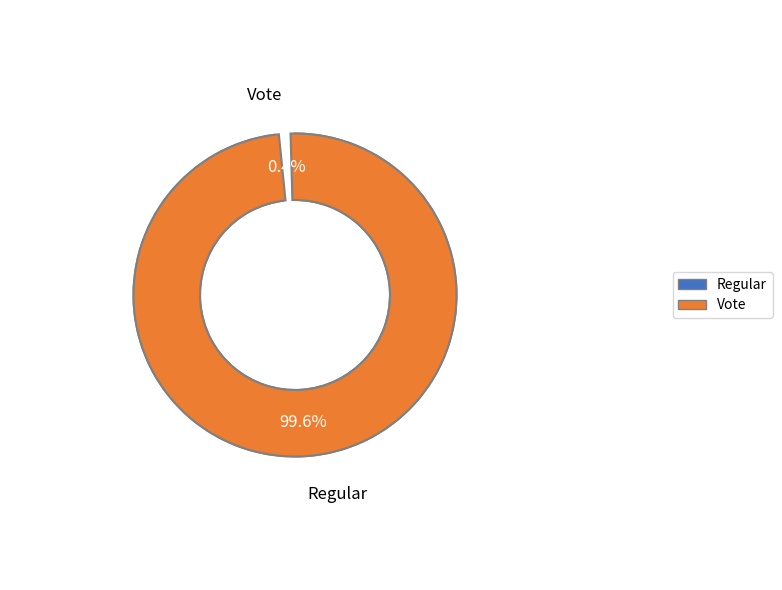

How many segments does this pie chart have?

2